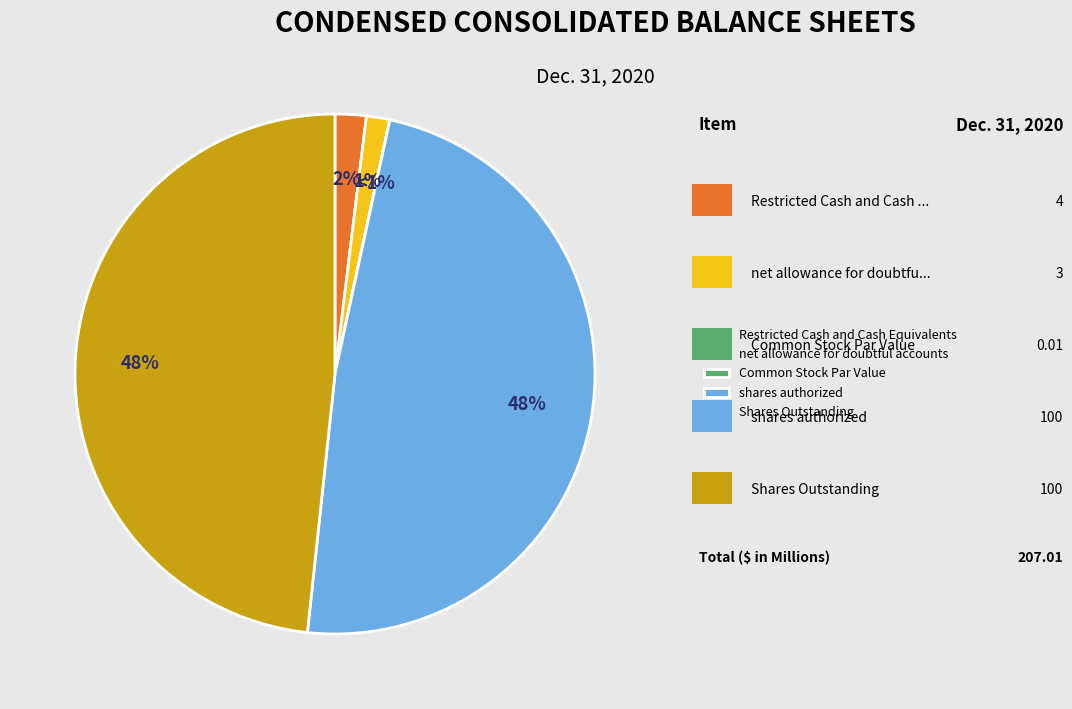

The shares authorized slice represents 48% of the pie. True or false?

True